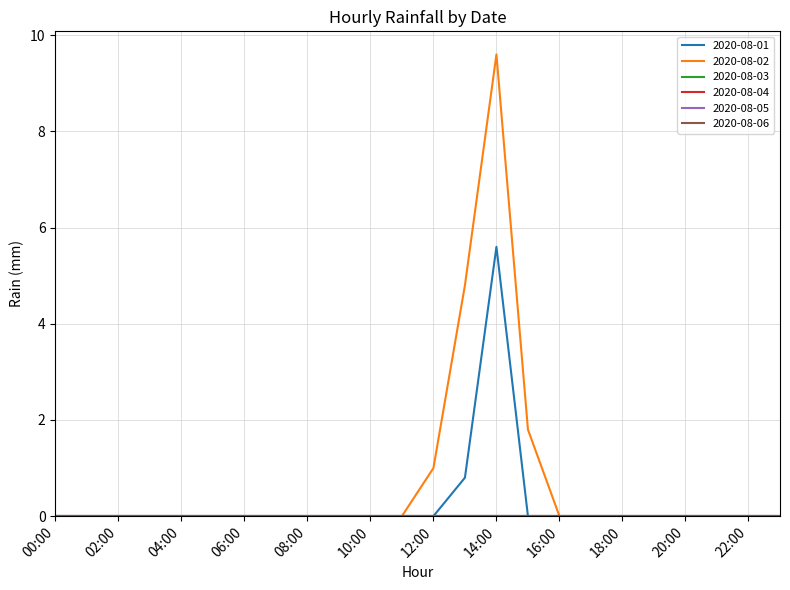

Which category has the lowest value across all series?

00:00